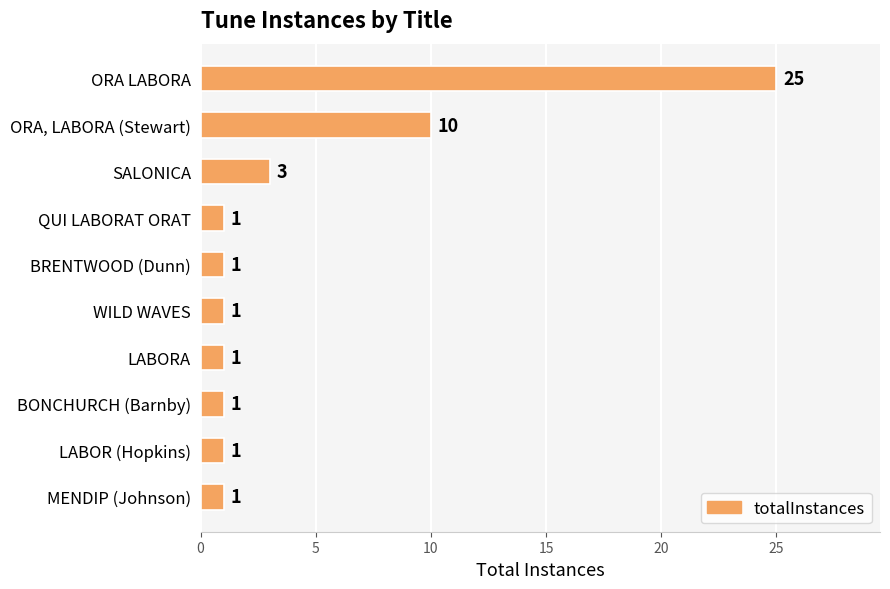

At which label is the value closest to 13?

ORA, LABORA (Stewart)